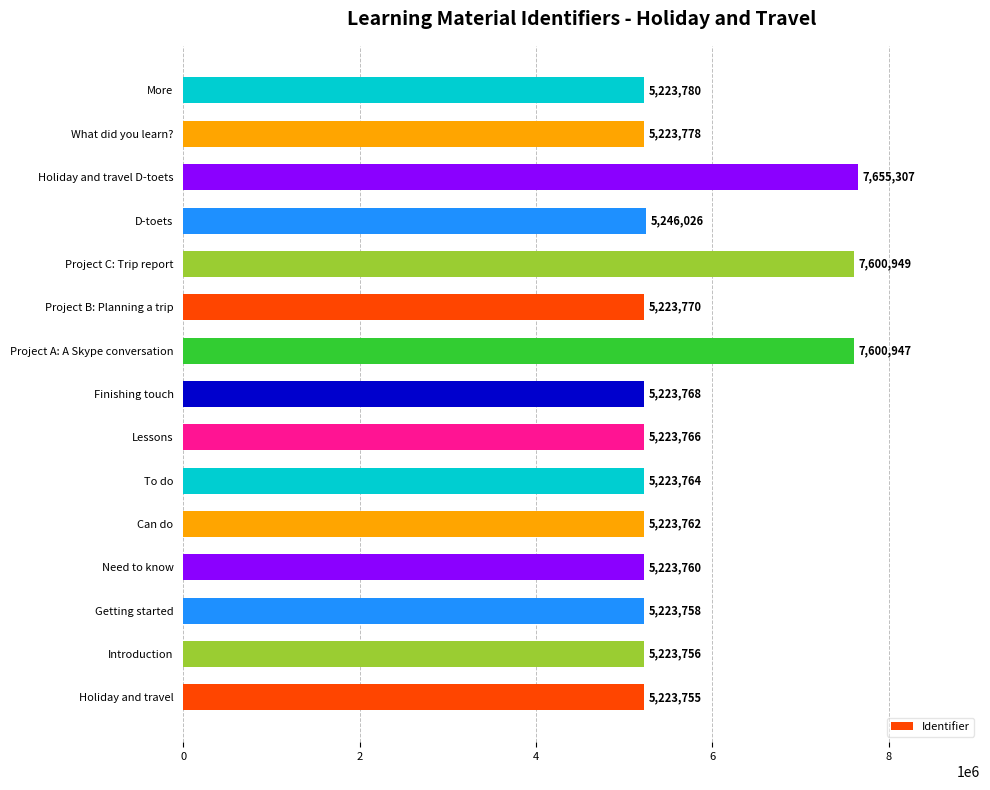

Reading bottom to top, list all the values displayed in this chart.

Holiday and travel=5223755	Introduction=5223756	Getting started=5223758	Need to know=5223760	Can do=5223762	To do=5223764	Lessons=5223766	Finishing touch=5223768	Project A: A Skype conversation=7600947	Project B: Planning a trip=5223770	Project C: Trip report=7600949	D-toets=5246026	Holiday and travel D-toets=7655307	What did you learn?=5223778	More=5223780